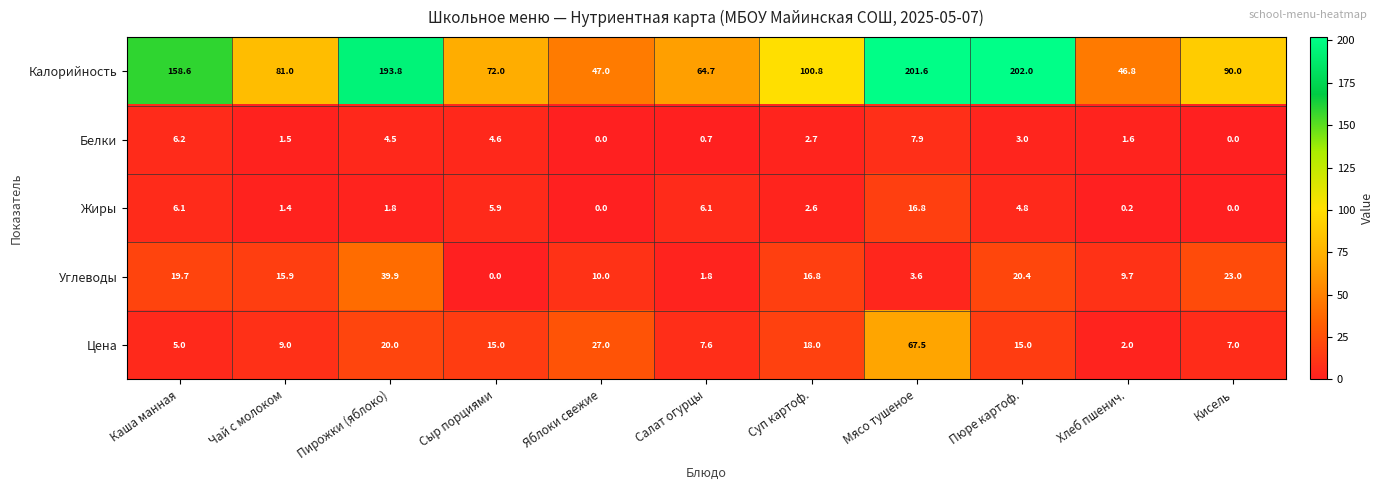

Where does the Цена series first go above 15?

Пирожки (яблоко)